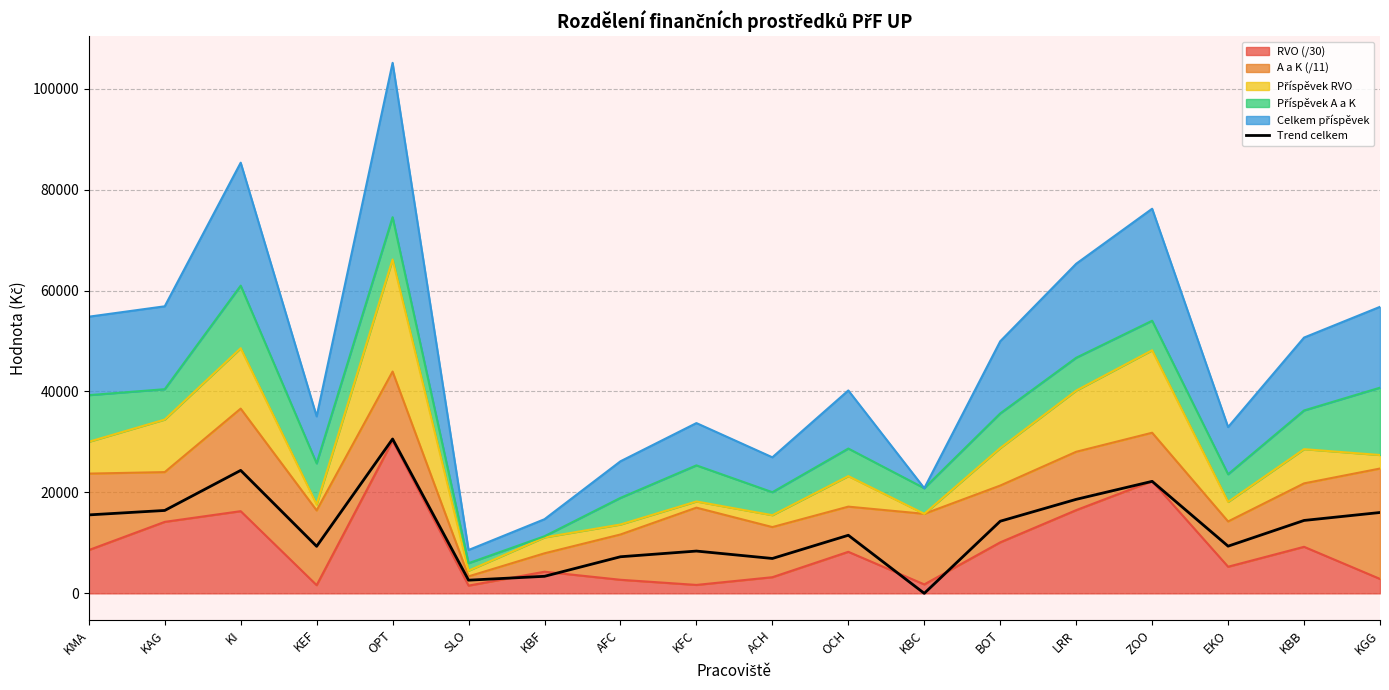

Rank the categories by value from lowest to highest.

KBC, SLO, KBF, ACH, AFC, KFC, KEF, EKO, OCH, BOT, KBB, KMA, KGG, KAG, LRR, ZOO, KI, OPT